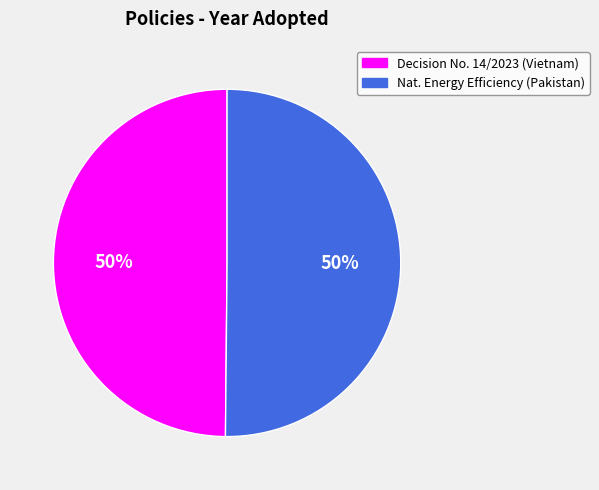

To the nearest percent, what percentage of the pie is Decision No. 14/2023 (Vietnam)?

50%